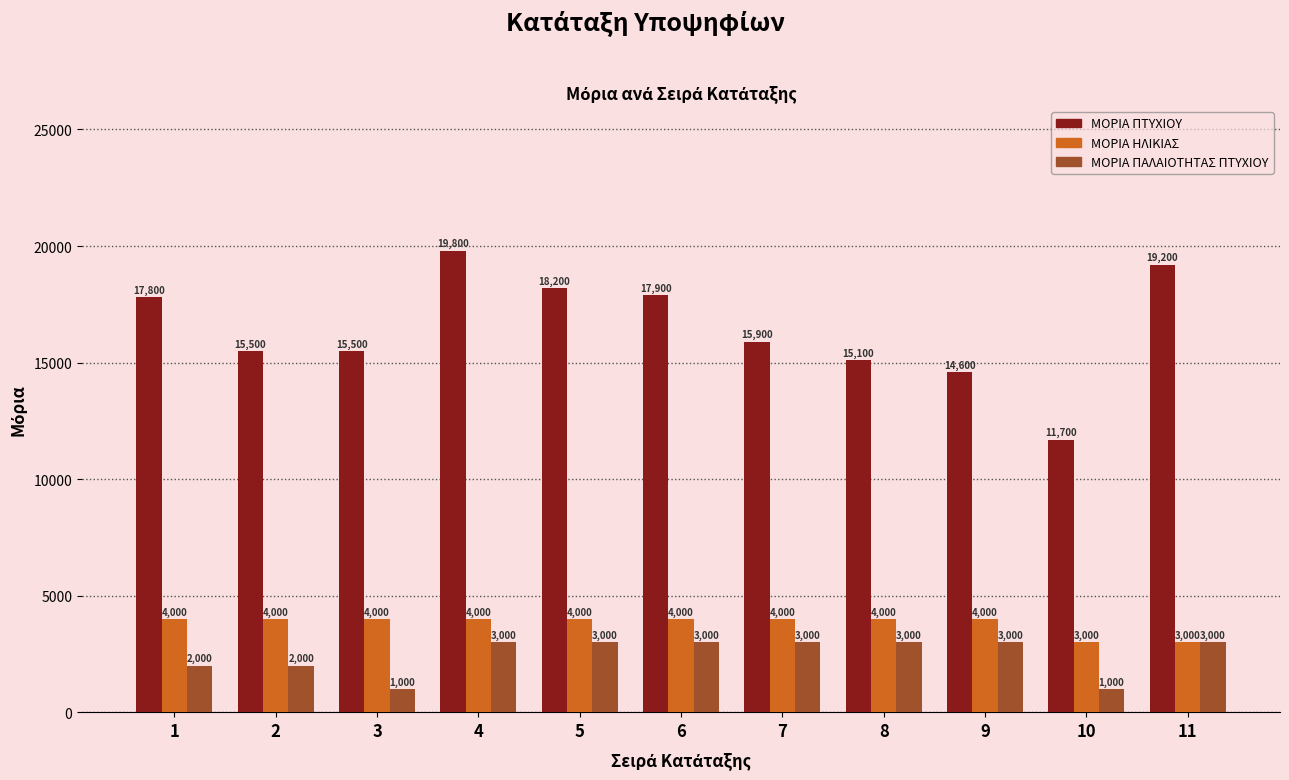

Which series has the largest range (max minus min)?

ΜΟΡΙΑ ΠΤΥΧΙΟΥ